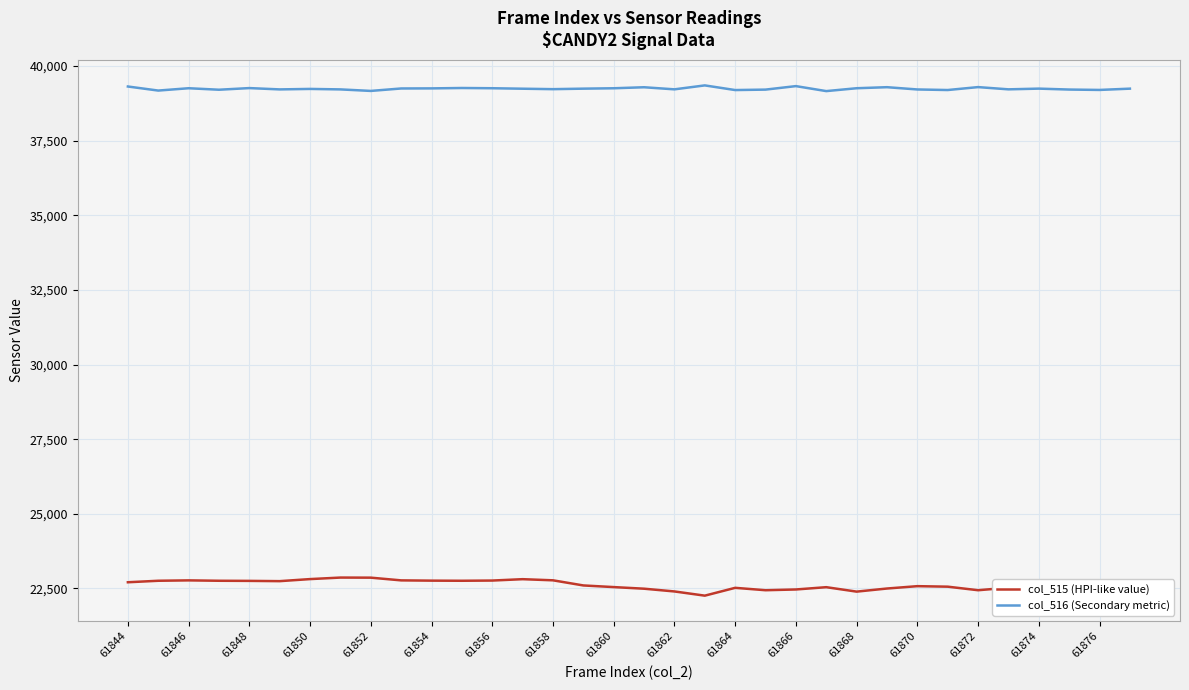

Which series has the largest total across all categories?

col_516 (Secondary metric)